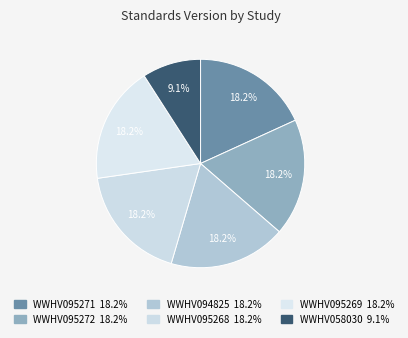

Is there a majority slice in this chart?

No